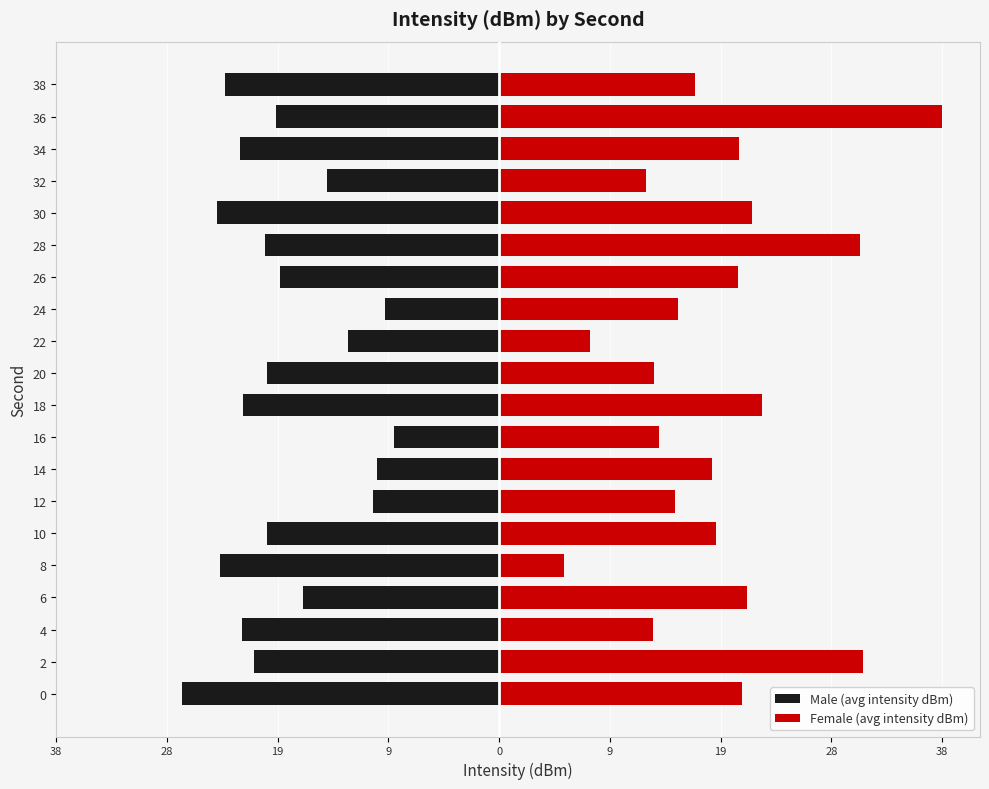

Rank the series at 12 from highest to lowest value.

Female (avg intensity dBm), Male (avg intensity dBm)